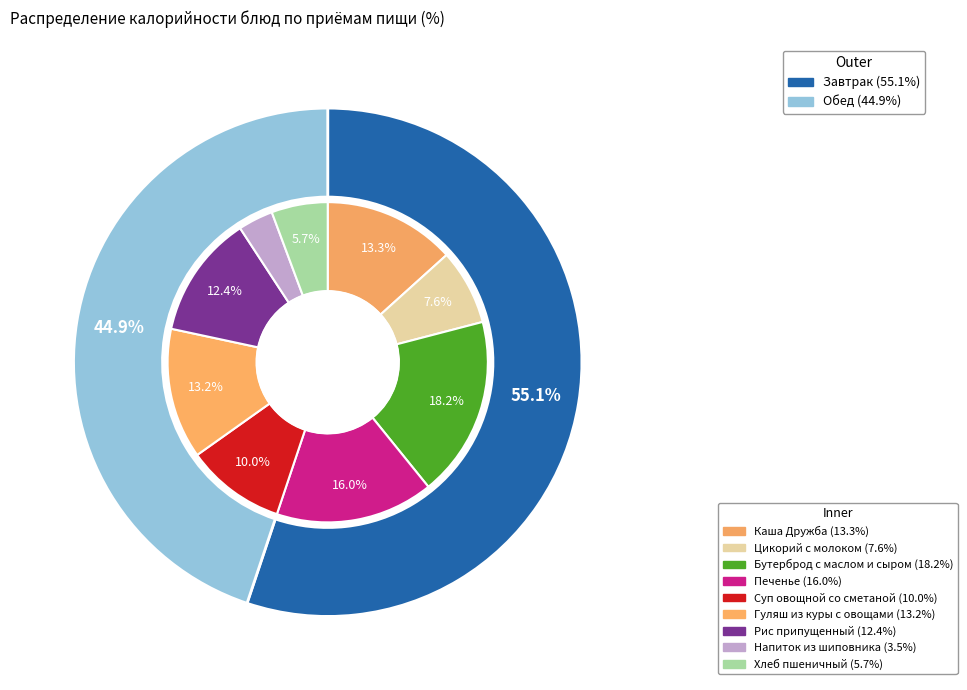

Does Хлеб пшеничный represent more than half of the total?

No